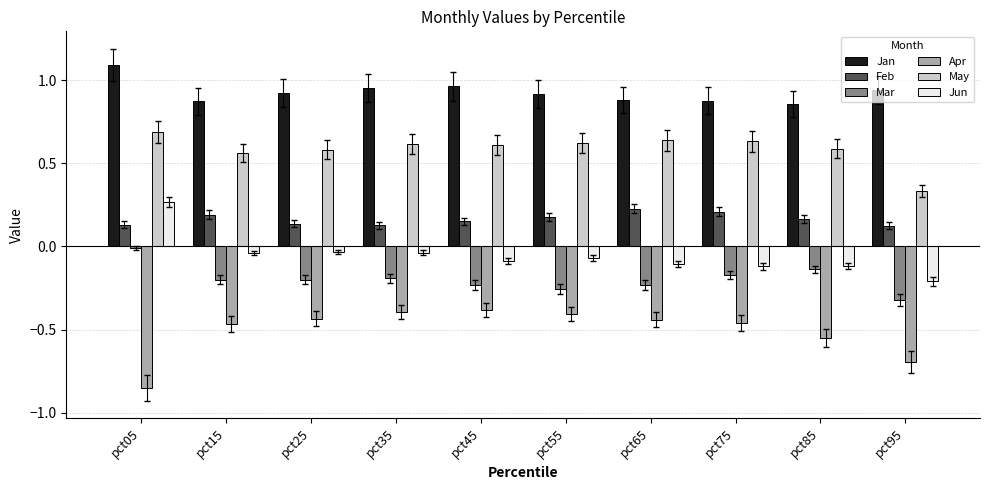

Is the value of Jan at pct55 greater than the value of May at pct95?

Yes